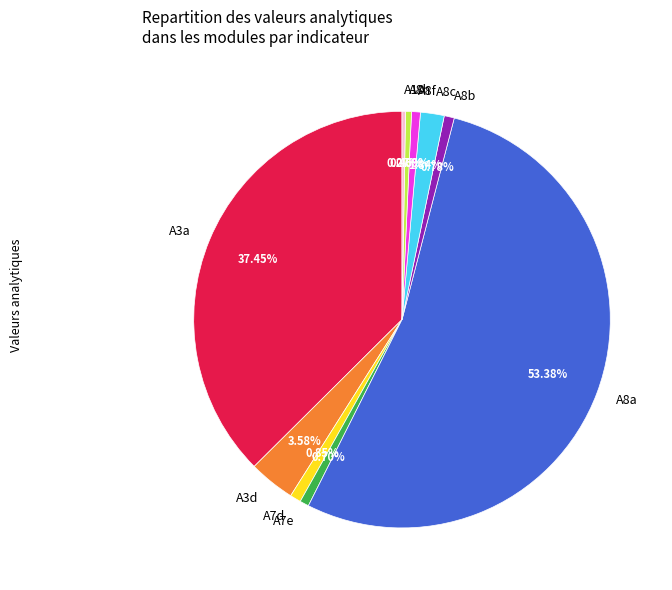

To the nearest percent, what portion does A8f represent?

1%